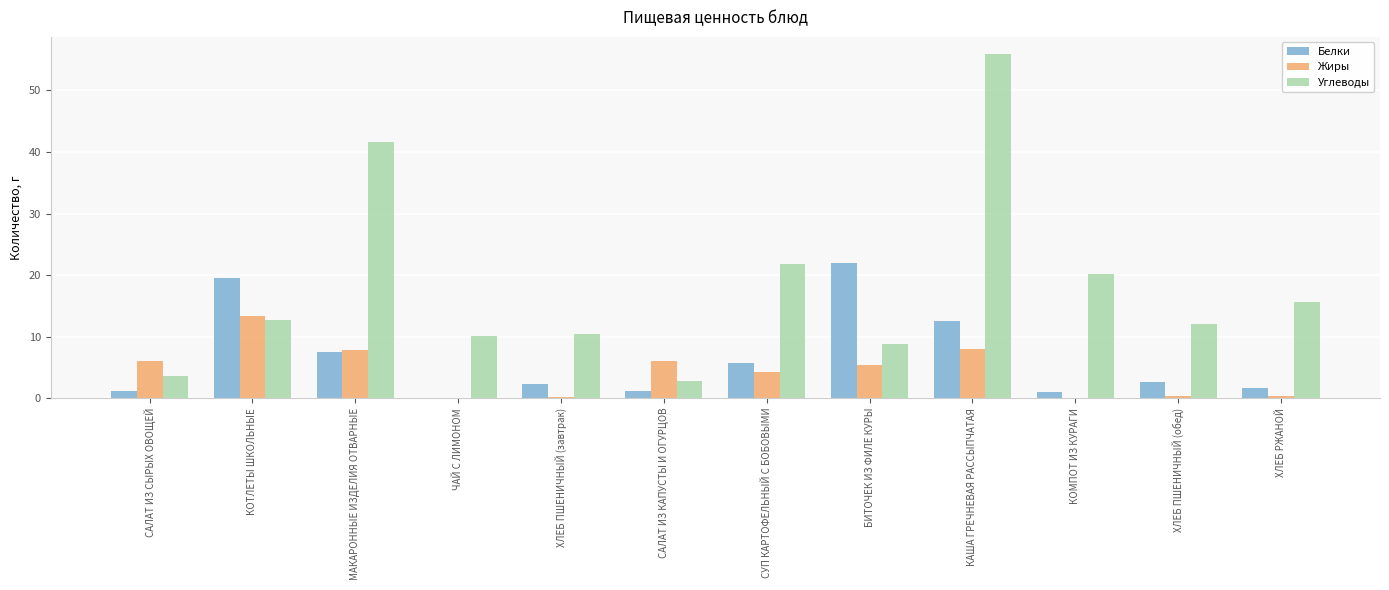

The Жиры series shows 9.3 at САЛАТ ИЗ СЫРЫХ ОВОЩЕЙ. True or false?

False